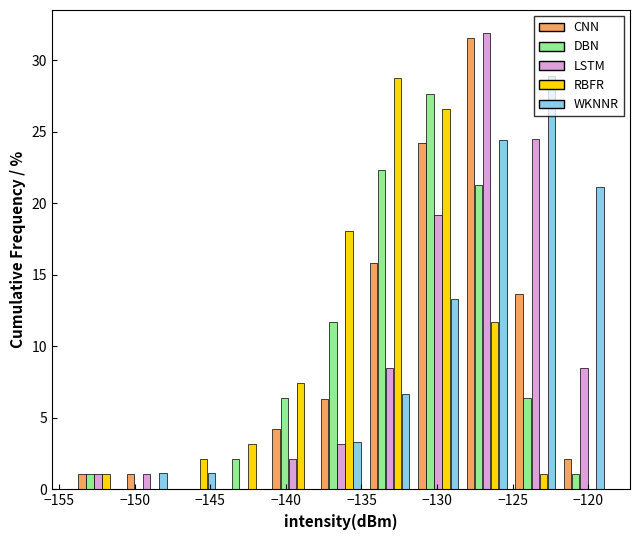

In the RBFR series, which range on the x-axis has the tallest bar?

-135.0 to -131.5